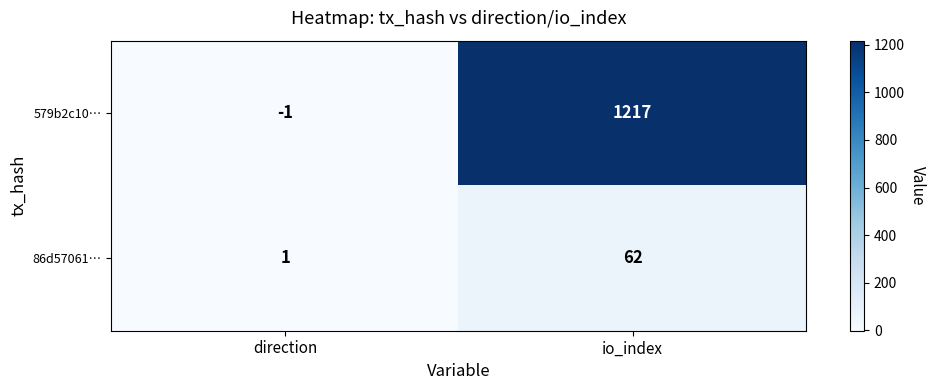

List the series in order of their peak value, lowest first.

86d57061…, 579b2c10…